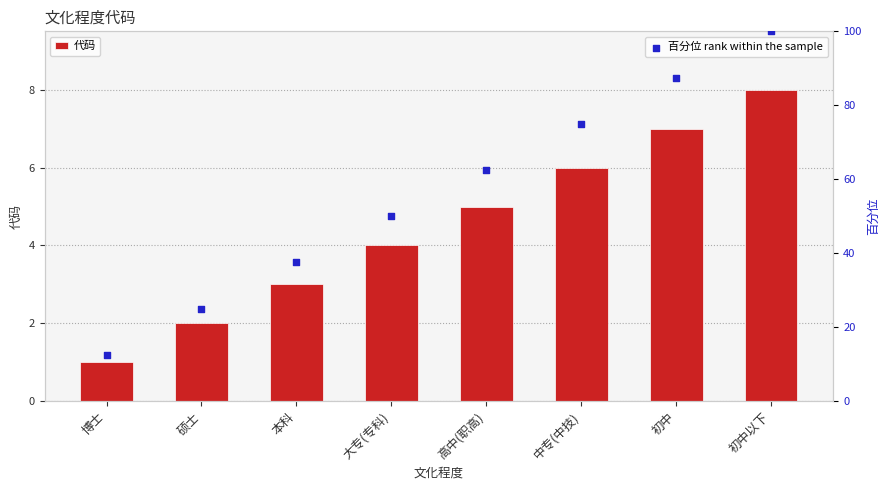

Which series contains the lowest Y value?

代码